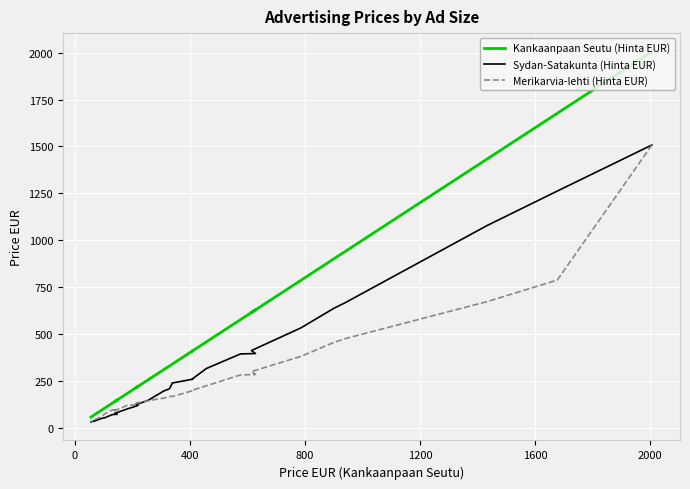

What is the maximum value for Kankaanpaan Seutu (Hinta EUR)?

2006